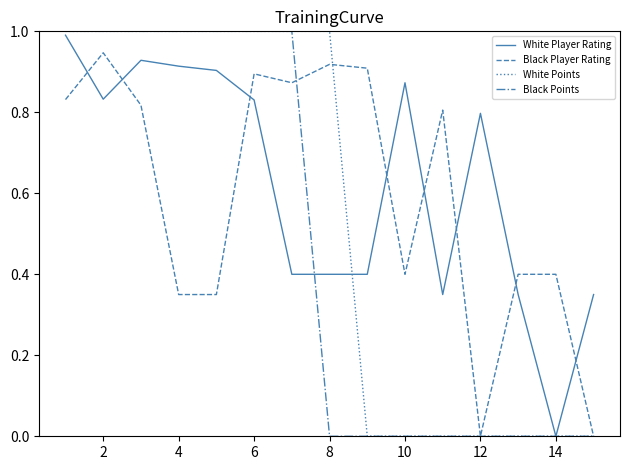

Rank the series by their average value, from highest to lowest.

White Player Rating, Black Player Rating, White Points, Black Points